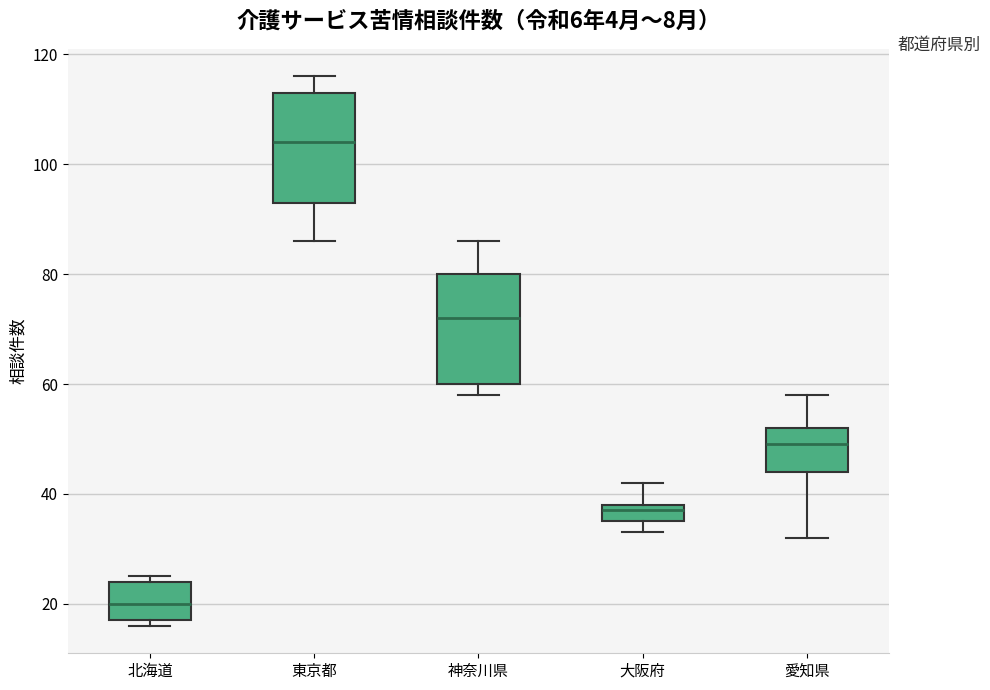

Reading left to right, read every box against the y-axis: the position of its median line, the range the box covers, and the ends of its whiskers. The values are not printed on the chart, so give them approximately, as read against the axis.

北海道: median 20, box 18 to 24, whiskers 16 to 26
東京都: median 104, box 94 to 114, whiskers 86 to 116
神奈川県: median 72, box 60 to 80, whiskers 58 to 86
大阪府: median 38 (just below the box's upper edge), box 36 to 38, whiskers 34 to 42
愛知県: median 50, box 44 to 52, whiskers 32 to 58